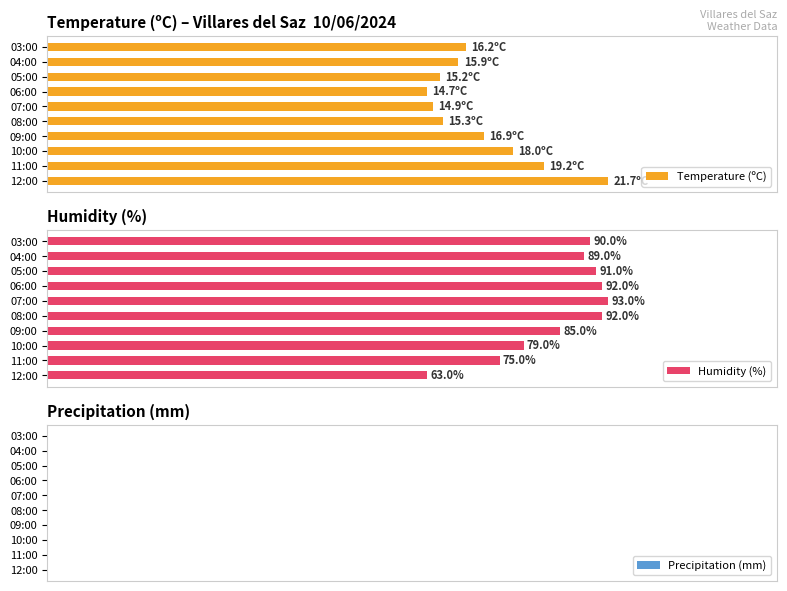

At which label does Humidity (%) reach its minimum?

12:00